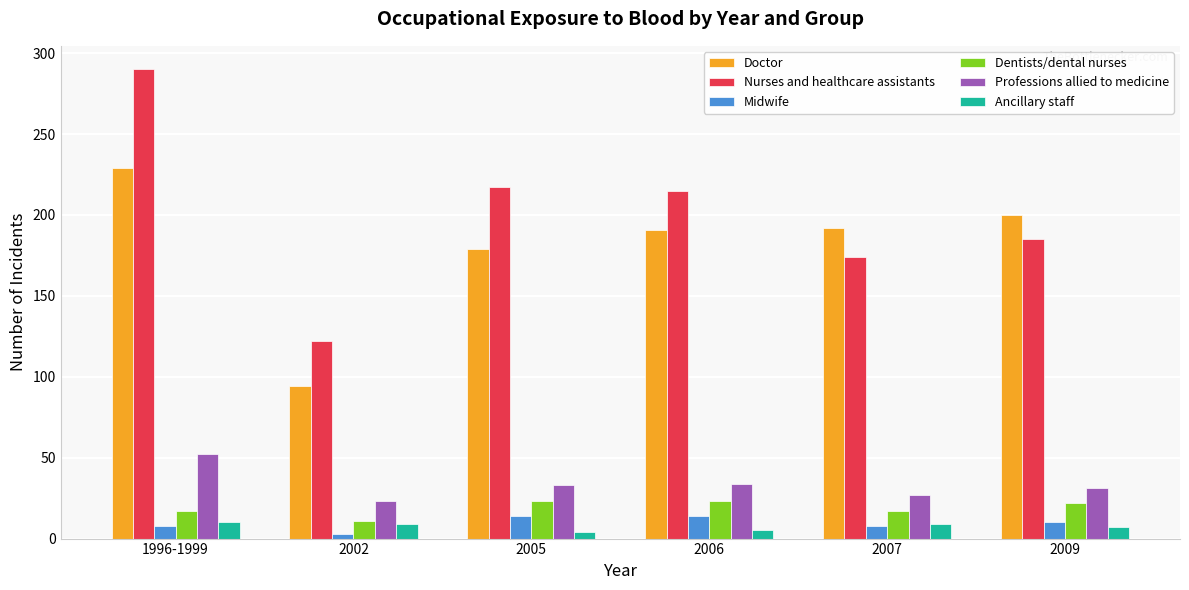

How many groups of bars are there?

6